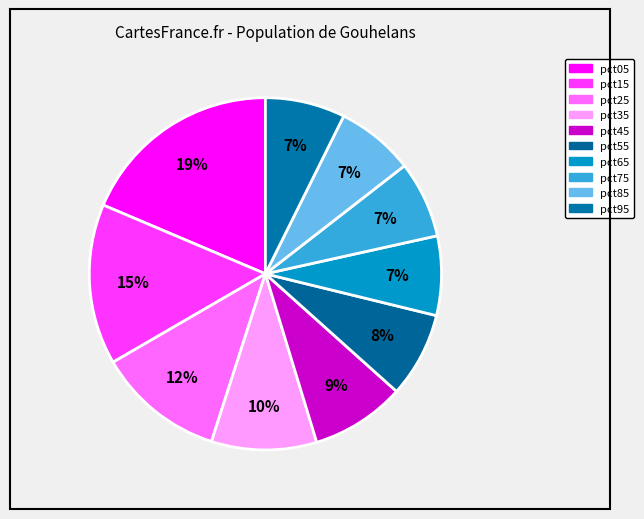

To the nearest percent, what portion does pct85 represent?

7%